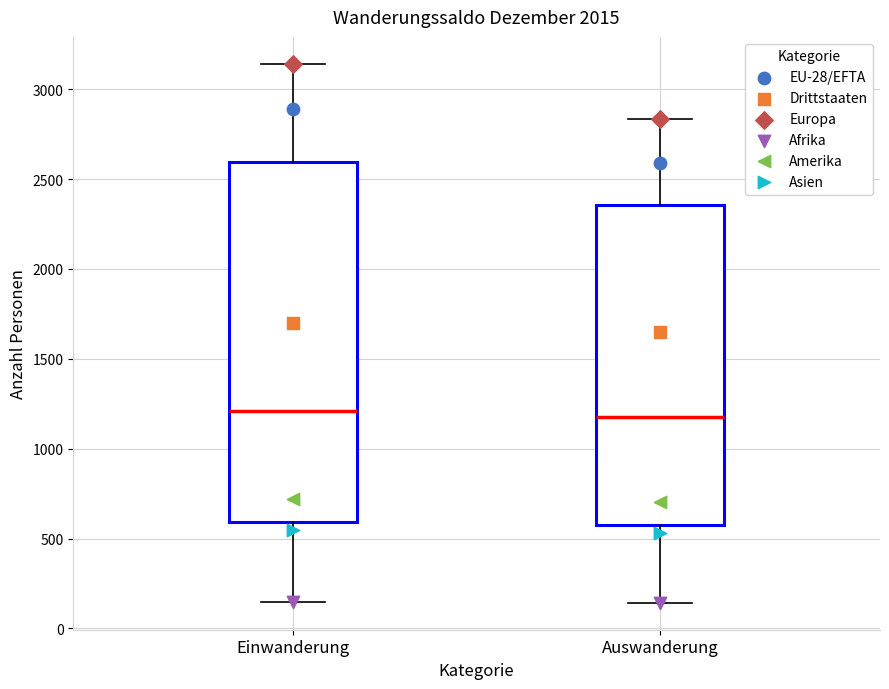

Reading left to right, transcribe this box plot: for each box, give where its median line is, the range the box spans, and where its two whiskers end, as read against the y-axis. The values are not printed on the chart, so give them approximately, as read against the axis.

Einwanderung: median 1200, box 600 to 2600, whiskers 150 to 3150
Auswanderung: median 1200, box 550 to 2350, whiskers 150 to 2850